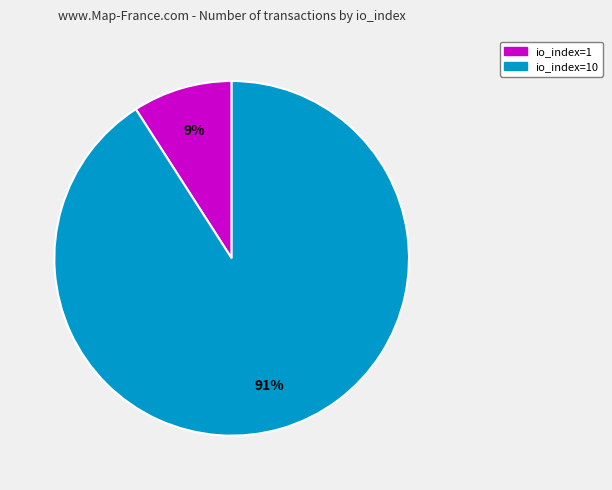

Is it true that io_index=1 is 1% of the pie?

False